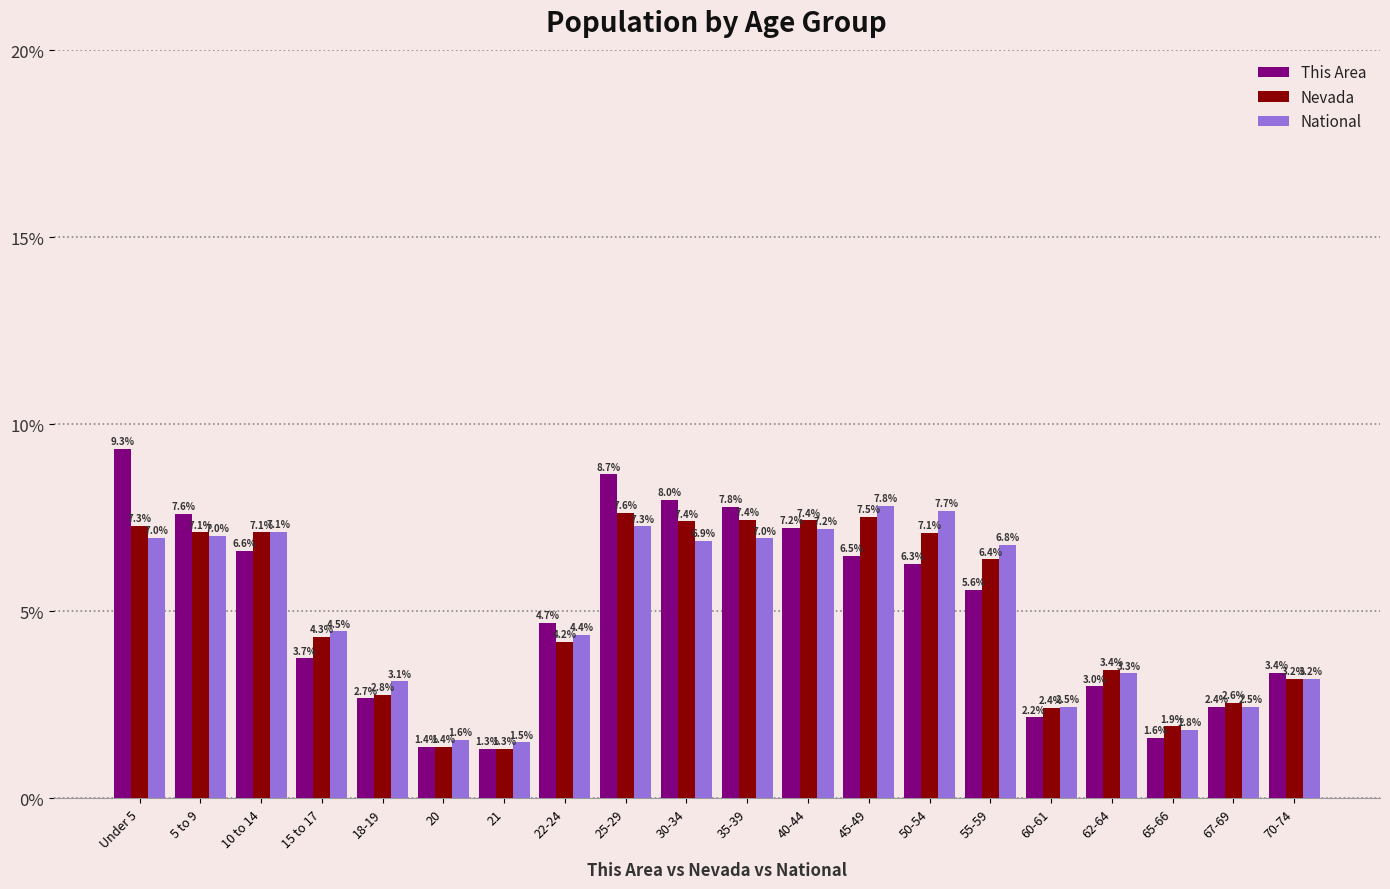

What is the sum of the Nevada values at 15 to 17 and 65-66?

6.3